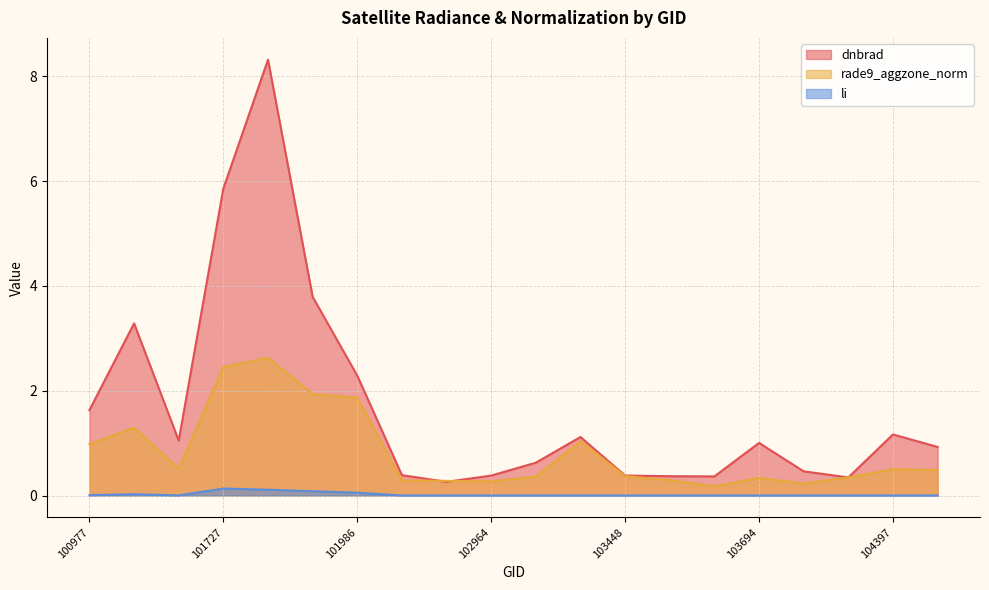

True or false: rade9_aggzone_norm has a value of 0.5 at 103694.

False